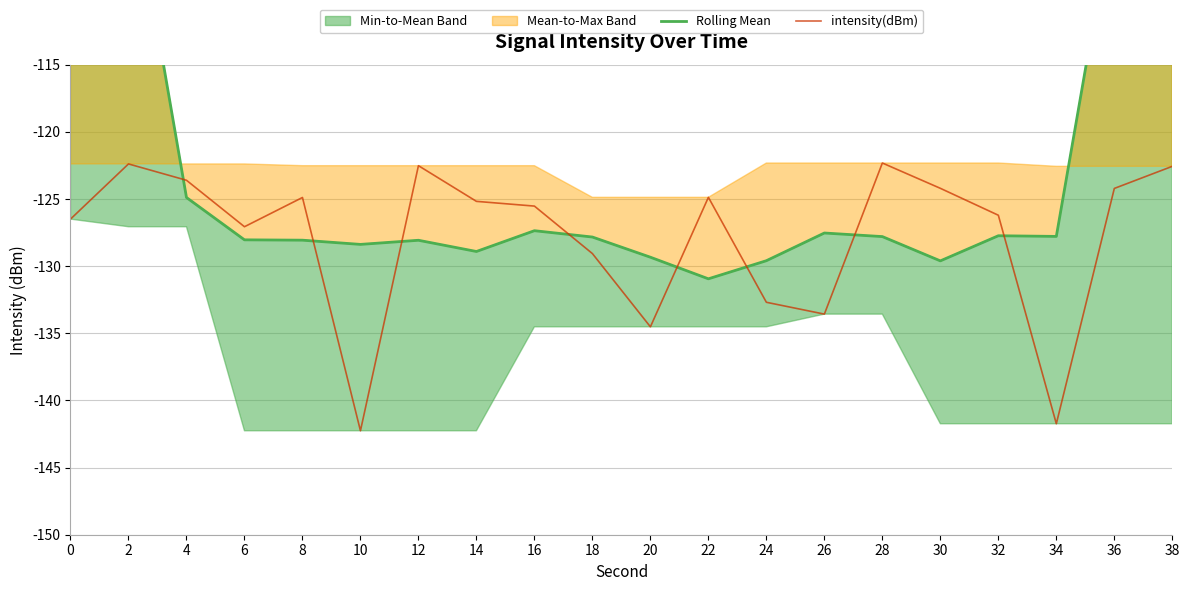

What is the value of the intensity(dBm) point at the 1st from the left?

-126.5